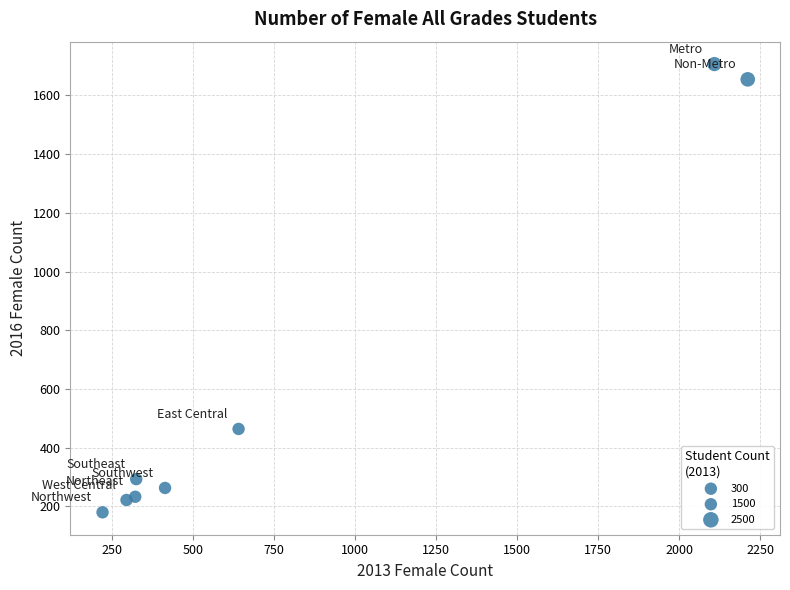

What Y value in the scatter plot is closest to 943?

464